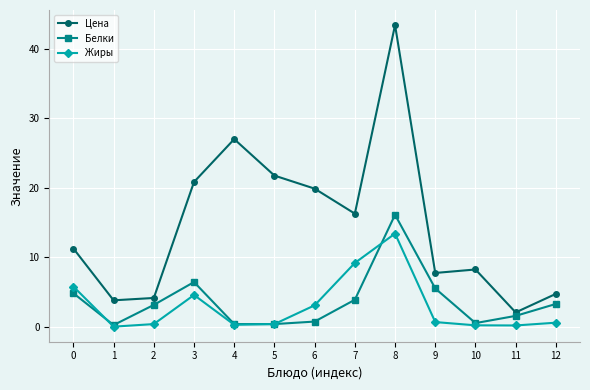

True or false: Цена and Белки cross at least once.

False